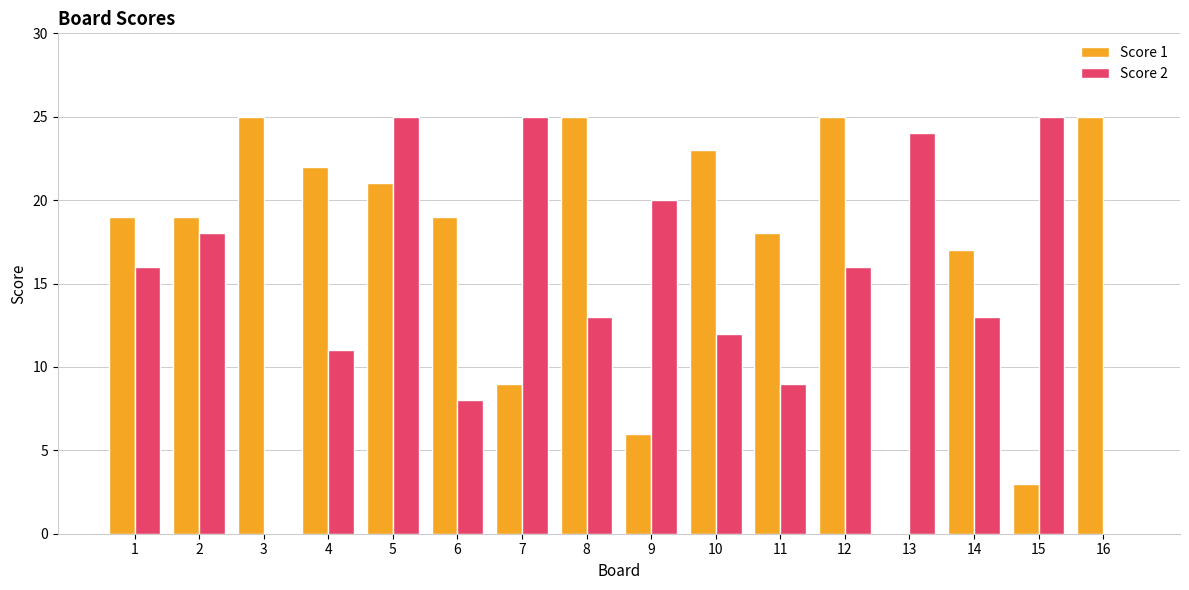

Reading left to right, what are all the values shown in this chart?

Score 1: 1=19	2=19	3=25	4=22	5=21	6=19	7=9	8=25	9=6	10=23	11=18	12=25	13=0	14=17	15=3	16=25
Score 2: 1=16	2=18	3=0	4=11	5=25	6=8	7=25	8=13	9=20	10=12	11=9	12=16	13=24	14=13	15=25	16=0